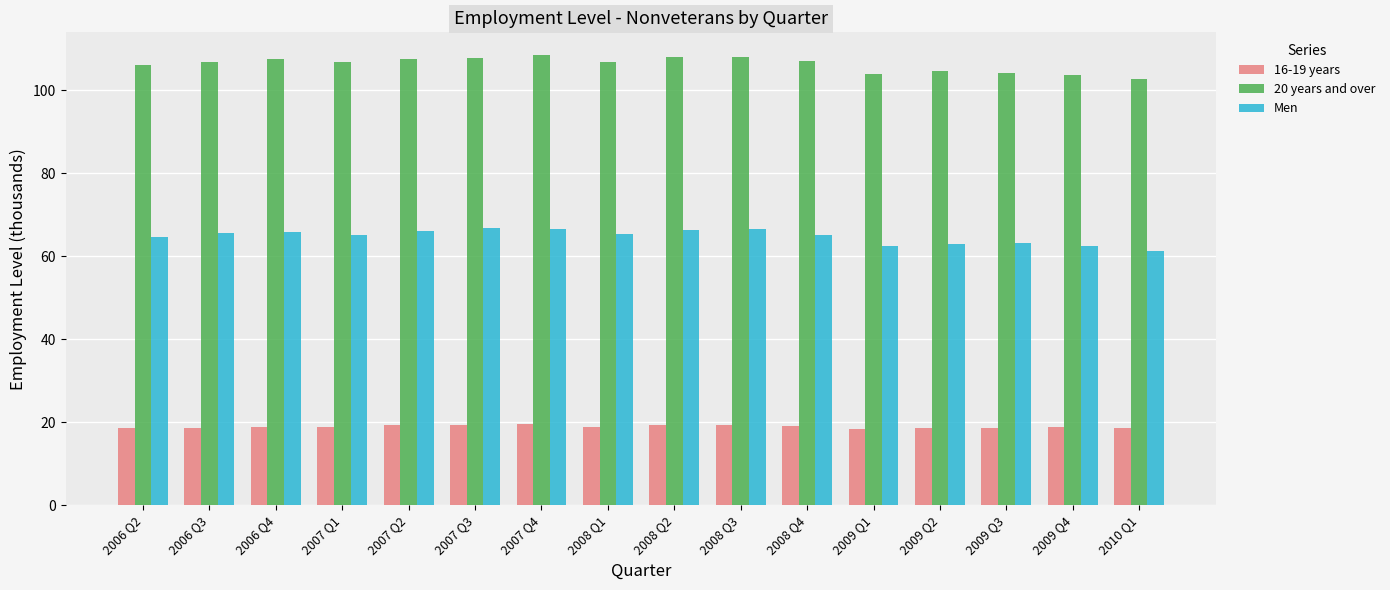

What is the label of the 1st bar from the left?

2006 Q2